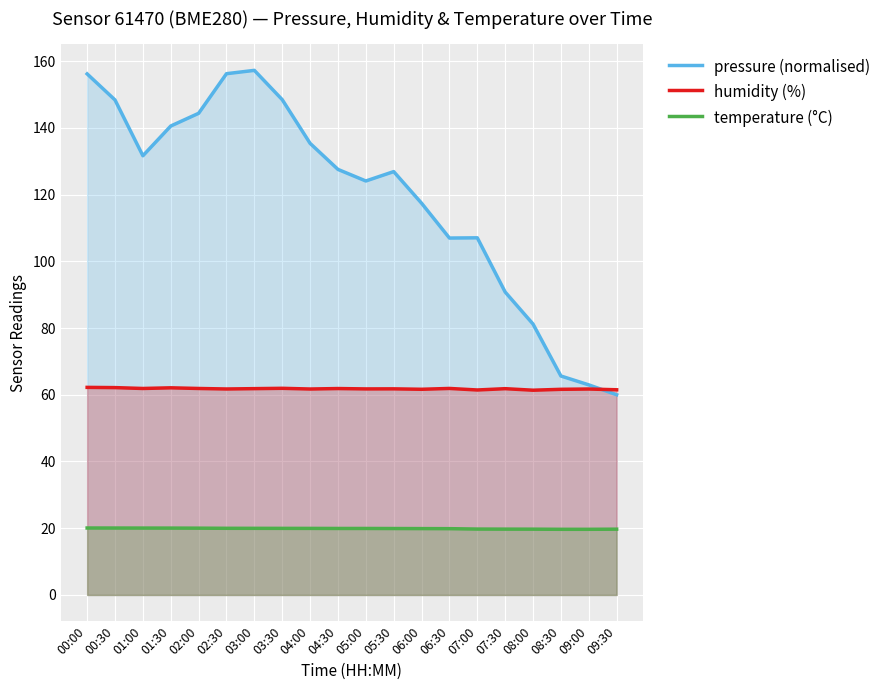

Where is pressure (normalised) nearest to the value 108?

07:00